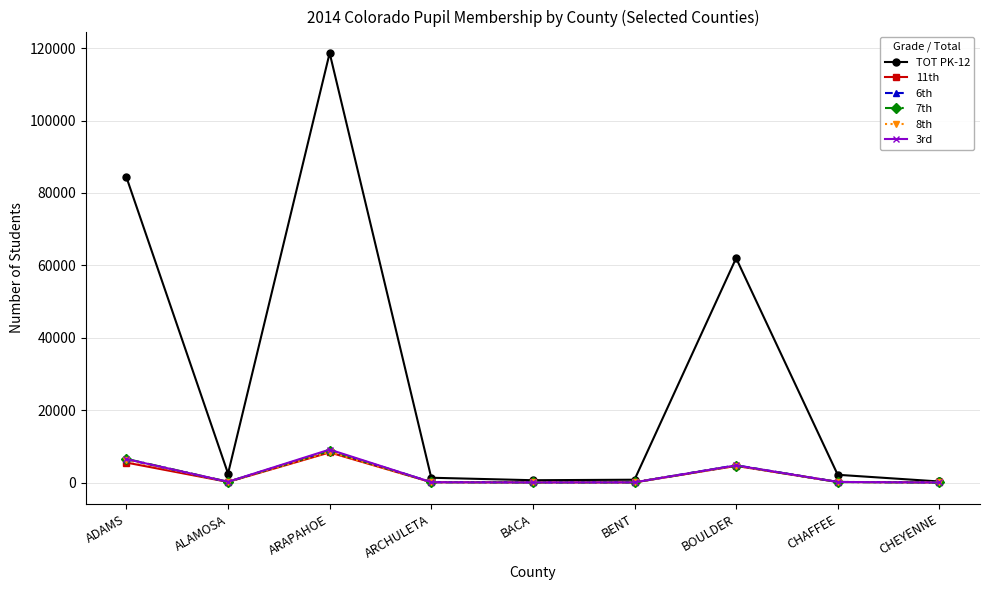

Does the chart have visible grid lines?

Yes